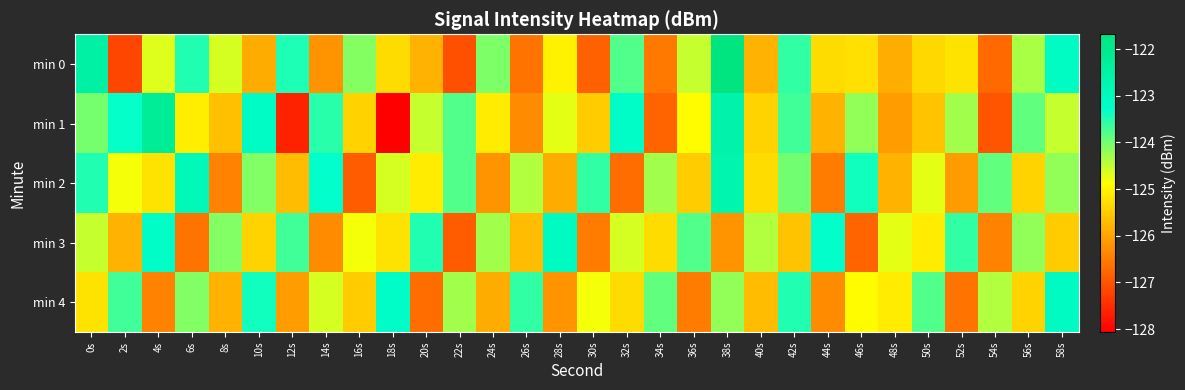

Reading left to right, extract all data points from this chart.

min 0: 0s=-122.4	2s=-127.2	4s=-124.7	6s=-123.5	8s=-124.6	10s=-125.9	12s=-123.5	14s=-126.2	16s=-124.1	18s=-125.3	20s=-125.8	22s=-127.1	24s=-124.1	26s=-126.6	28s=-125.0	30s=-126.9	32s=-123.8	34s=-126.5	36s=-124.5	38s=-121.7	40s=-125.8	42s=-123.6	44s=-125.3	46s=-125.3	48s=-125.9	50s=-125.4	52s=-125.2	54s=-126.7	56s=-124.3	58s=-123.1
min 1: 0s=-124.0	2s=-123.3	4s=-122.2	6s=-125.1	8s=-125.7	10s=-123.1	12s=-127.6	14s=-123.5	16s=-125.4	18s=-128.1	20s=-124.5	22s=-123.8	24s=-125.1	26s=-126.3	28s=-124.7	30s=-125.5	32s=-123.2	34s=-126.8	36s=-124.9	38s=-122.6	40s=-125.4	42s=-123.7	44s=-125.8	46s=-124.2	48s=-126.1	50s=-125.6	52s=-124.3	54s=-127.0	56s=-123.9	58s=-124.5
min 2: 0s=-123.5	2s=-124.8	4s=-125.2	6s=-122.9	8s=-126.4	10s=-124.1	12s=-125.7	14s=-123.3	16s=-126.9	18s=-124.6	20s=-125.1	22s=-123.8	24s=-126.2	26s=-124.4	28s=-125.9	30s=-123.6	32s=-126.7	34s=-124.3	36s=-125.5	38s=-122.7	40s=-125.3	42s=-124.0	44s=-126.5	46s=-123.4	48s=-125.8	50s=-124.7	52s=-126.1	54s=-123.9	56s=-125.4	58s=-124.2
min 3: 0s=-124.5	2s=-125.8	4s=-123.2	6s=-126.6	8s=-124.1	10s=-125.4	12s=-123.7	14s=-126.3	16s=-124.8	18s=-125.2	20s=-123.5	22s=-126.9	24s=-124.3	26s=-125.7	28s=-123.1	30s=-126.5	32s=-124.6	34s=-125.3	36s=-123.8	38s=-126.2	40s=-124.4	42s=-125.6	44s=-123.3	46s=-126.8	48s=-124.7	50s=-125.1	52s=-123.6	54s=-126.4	56s=-124.2	58s=-125.5
min 4: 0s=-125.2	2s=-123.7	4s=-126.4	6s=-124.1	8s=-125.8	10s=-123.4	12s=-126.1	14s=-124.6	16s=-125.5	18s=-123.2	20s=-126.7	22s=-124.3	24s=-125.9	26s=-123.6	28s=-126.2	30s=-124.8	32s=-125.3	34s=-123.9	36s=-126.5	38s=-124.2	40s=-125.7	42s=-123.5	44s=-126.3	46s=-124.9	48s=-125.1	50s=-123.8	52s=-126.6	54s=-124.4	56s=-125.4	58s=-123.1